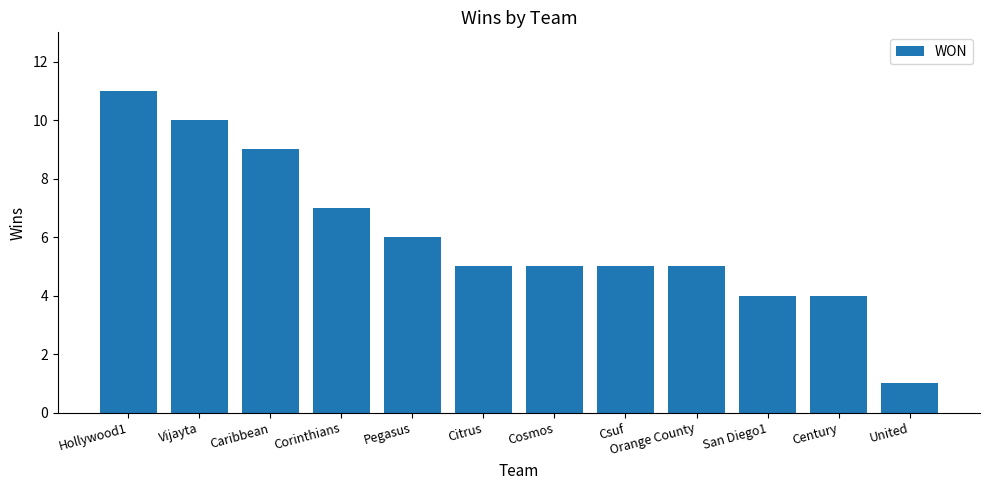

True or false: the data shows 0 at United.

False